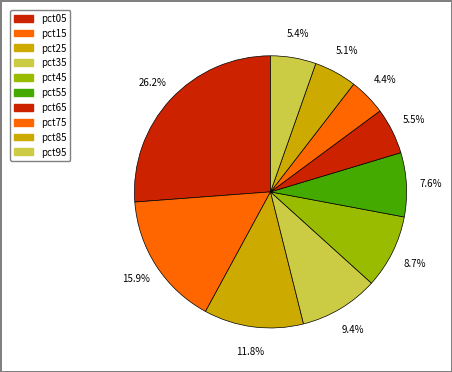

Between pct25 and pct35, which is larger?

pct25